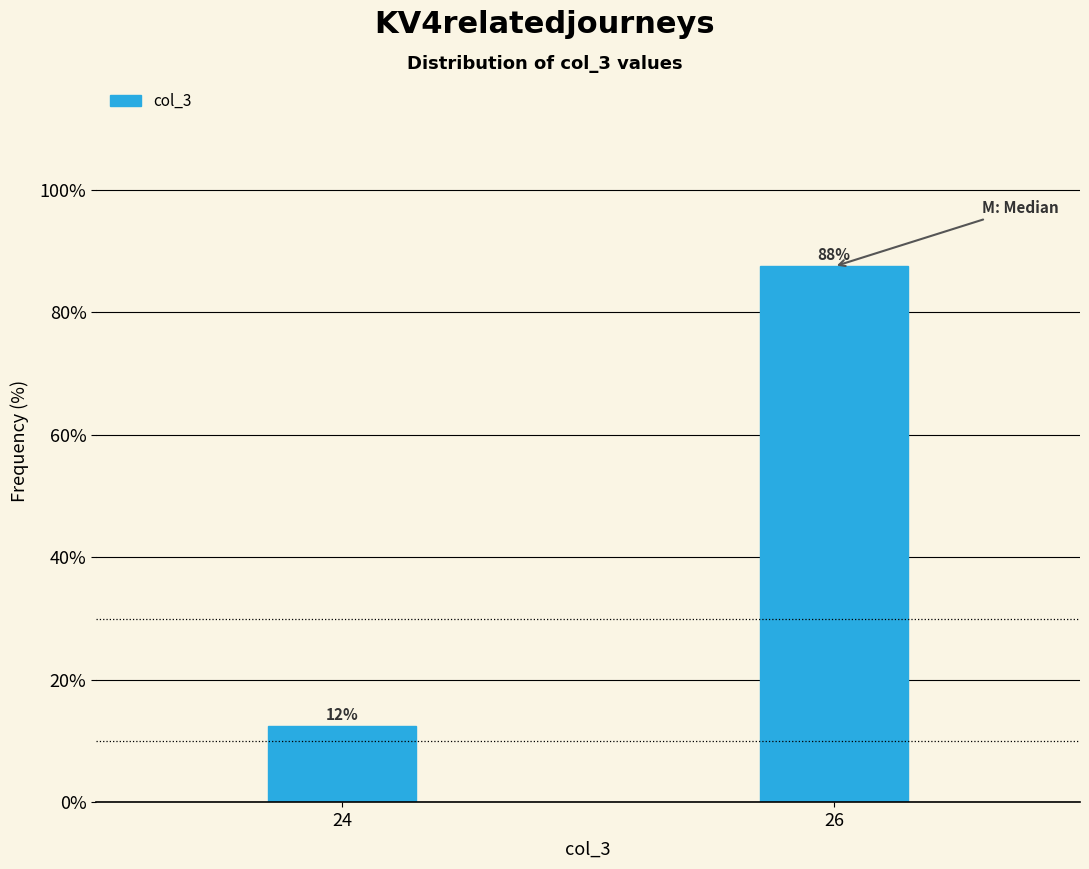

How many bars are there in total?

2